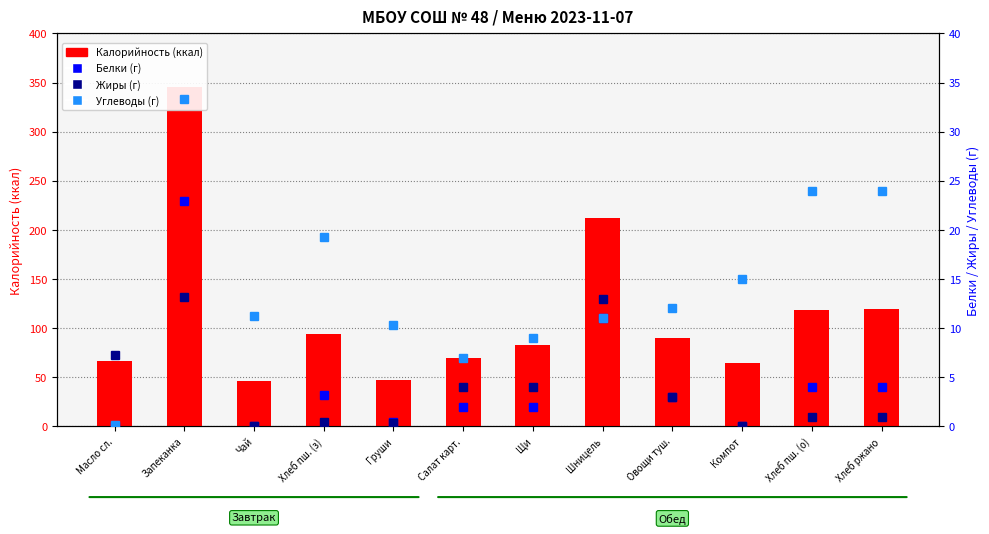

What position from the left is Хлеб ржано?

12